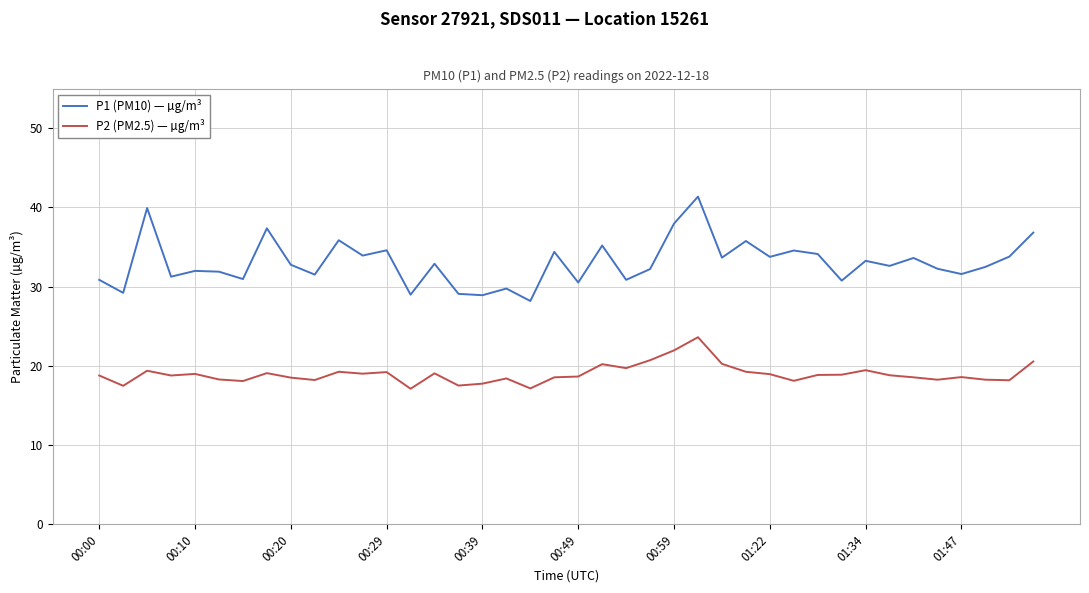

Which series has the widest spread of values?

P1 (PM10) — µg/m³